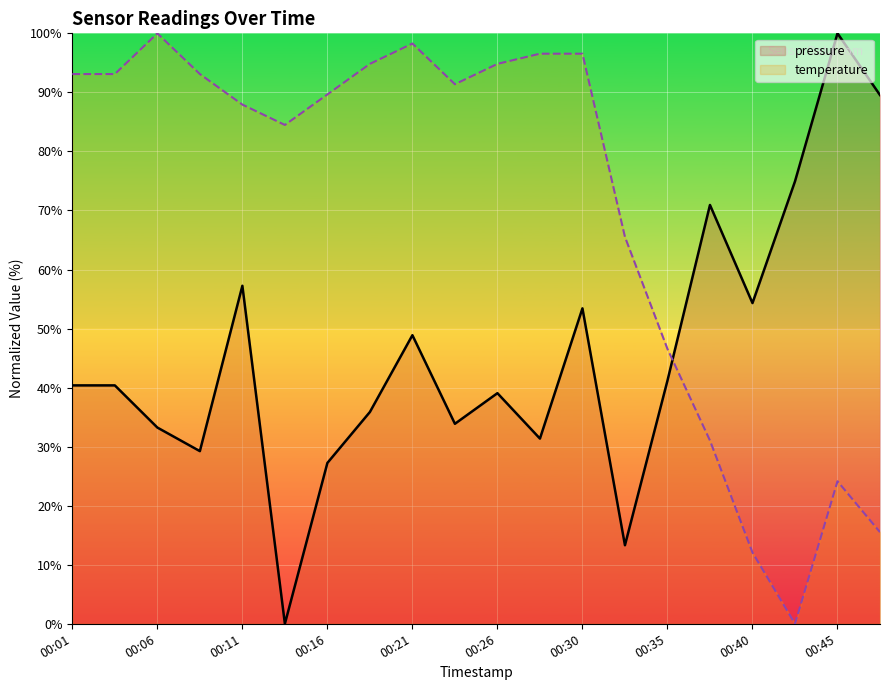

Which series has the largest total across all categories?

temperature